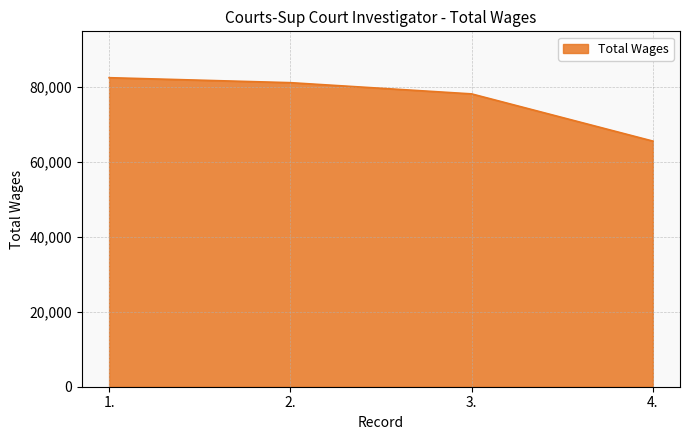

The value at 1. is 140715. True or false?

False